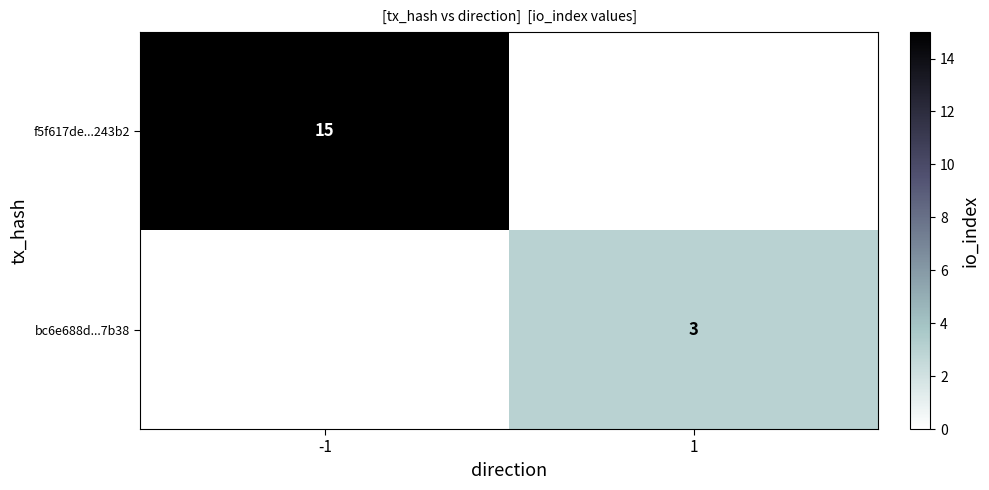

Is it true that bc6e688d...7b38 equals 3 at 1?

True